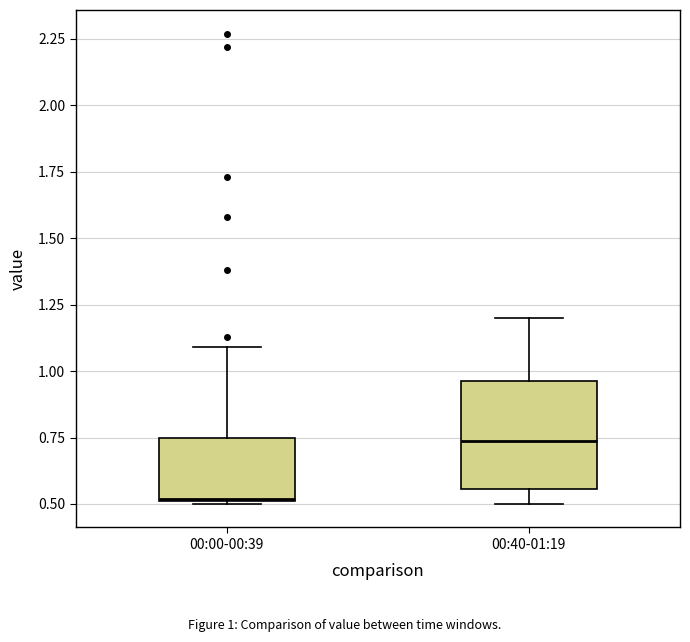

Where does the upper whisker of the box for 00:00-00:39 end on the y-axis? The values are not printed on the chart, so give them approximately, as read against the axis.

1.10